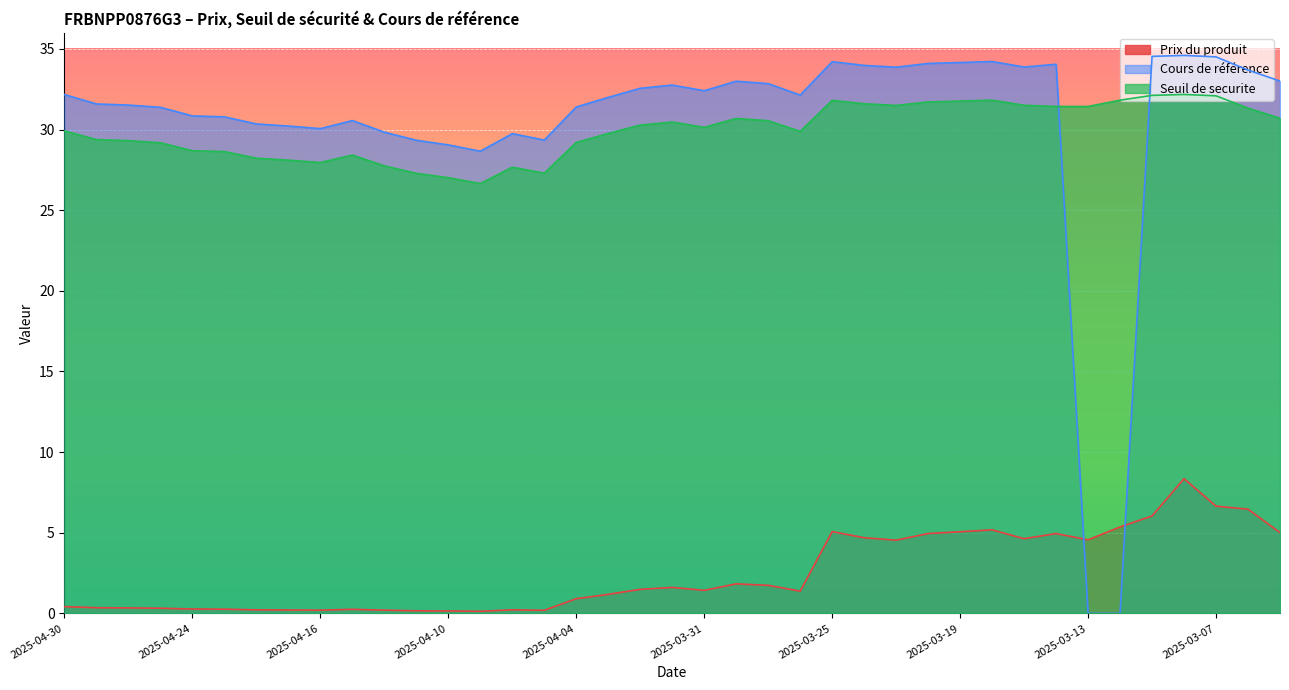

Rank the categories by Cours de référence value from highest to lowest.

2025-03-10, 2025-03-11, 2025-03-07, 2025-03-18, 2025-03-25, 2025-03-19, 2025-03-20, 2025-03-14, 2025-03-24, 2025-03-17, 2025-03-21, 2025-03-06, 2025-03-05, 2025-03-28, 2025-03-27, 2025-04-01, 2025-04-02, 2025-03-31, 2025-04-30, 2025-03-26, 2025-04-03, 2025-04-29, 2025-04-28, 2025-04-04, 2025-04-25, 2025-04-24, 2025-04-23, 2025-04-15, 2025-04-22, 2025-04-17, 2025-04-16, 2025-04-14, 2025-04-08, 2025-04-07, 2025-04-11, 2025-04-10, 2025-04-09, 2025-03-13, 2025-03-12